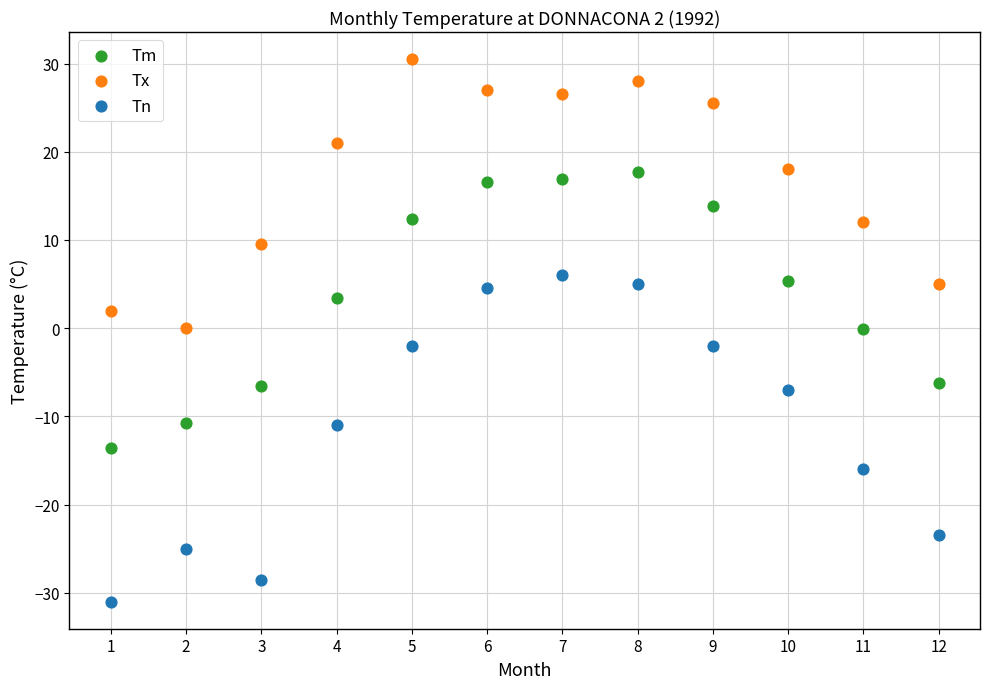

Which series has the widest spread of Y values?

Tn